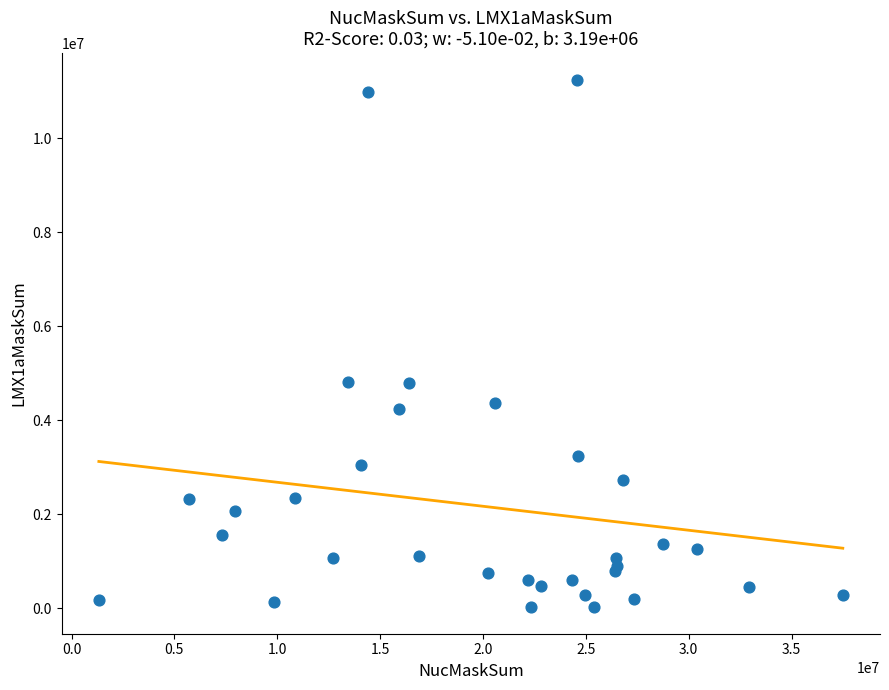

What is the range of Y values (max minus min)?

11231214.5